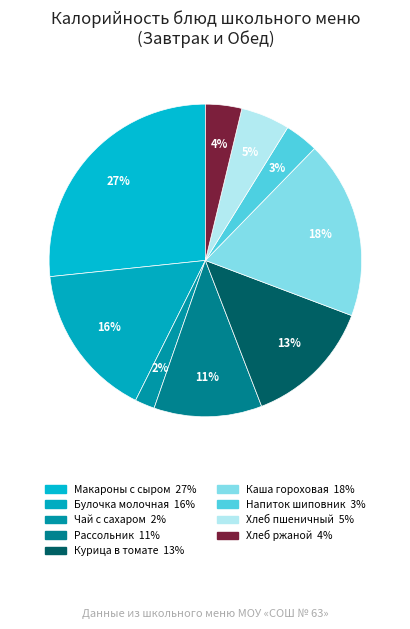

Which category has the biggest portion of the pie?

Макаронные изделия, запеченные с сыром